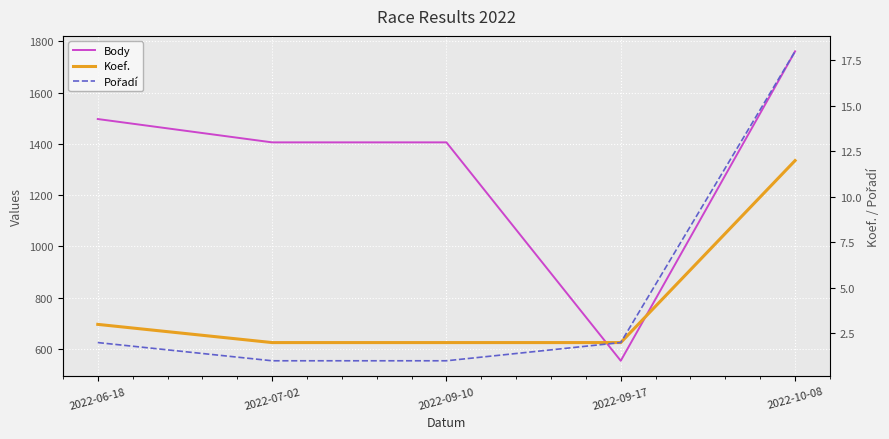

At which label does Body first exceed 1406?

2022-06-18